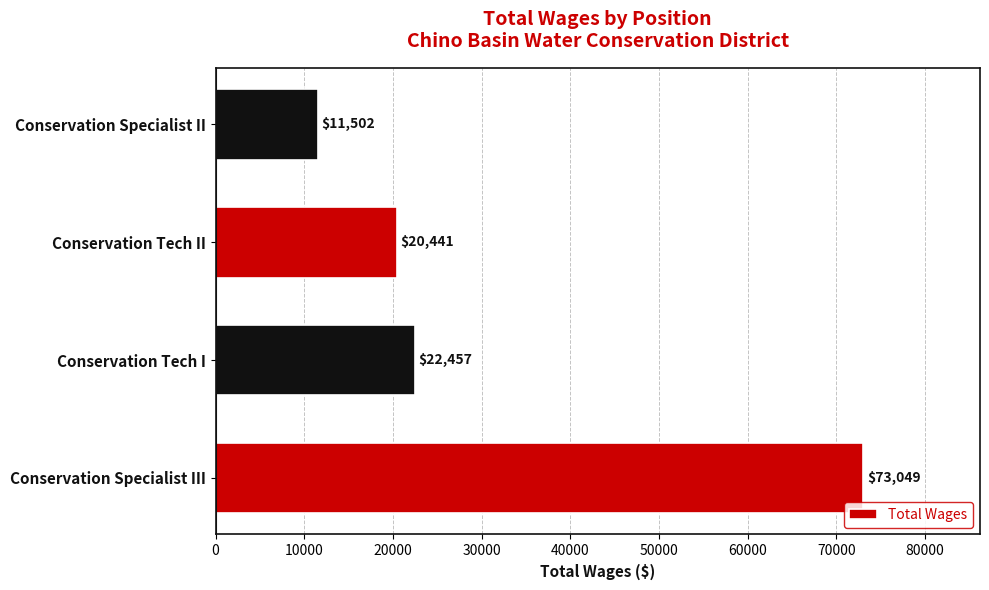

Reading bottom to top, transcribe all the data shown in this chart.

73049	22457	20441	11502